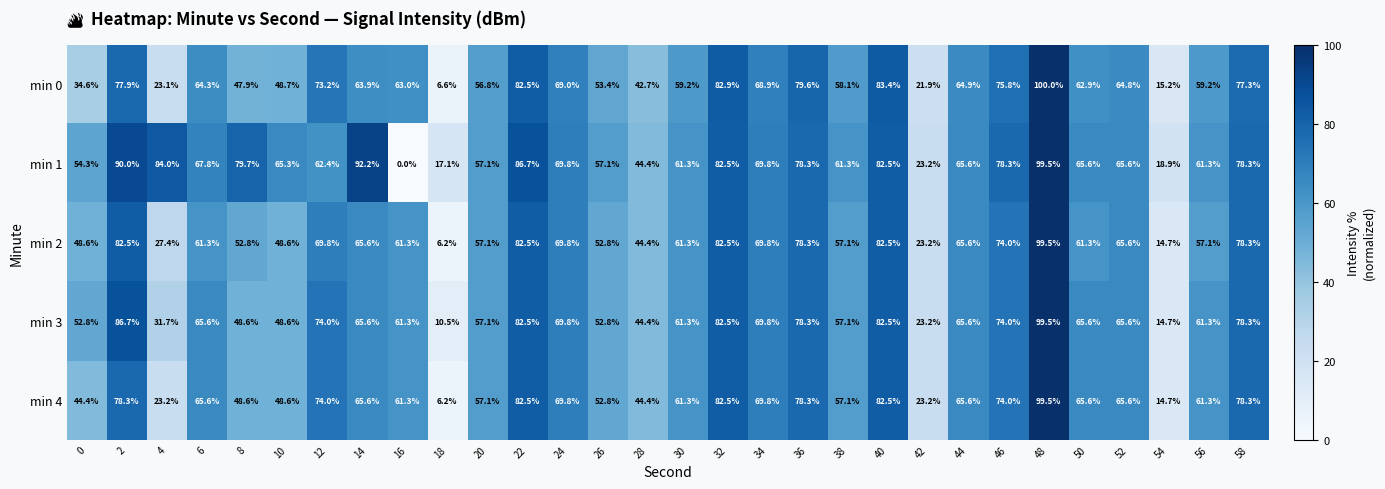

What is the highest value of the min 1 series?

99.5